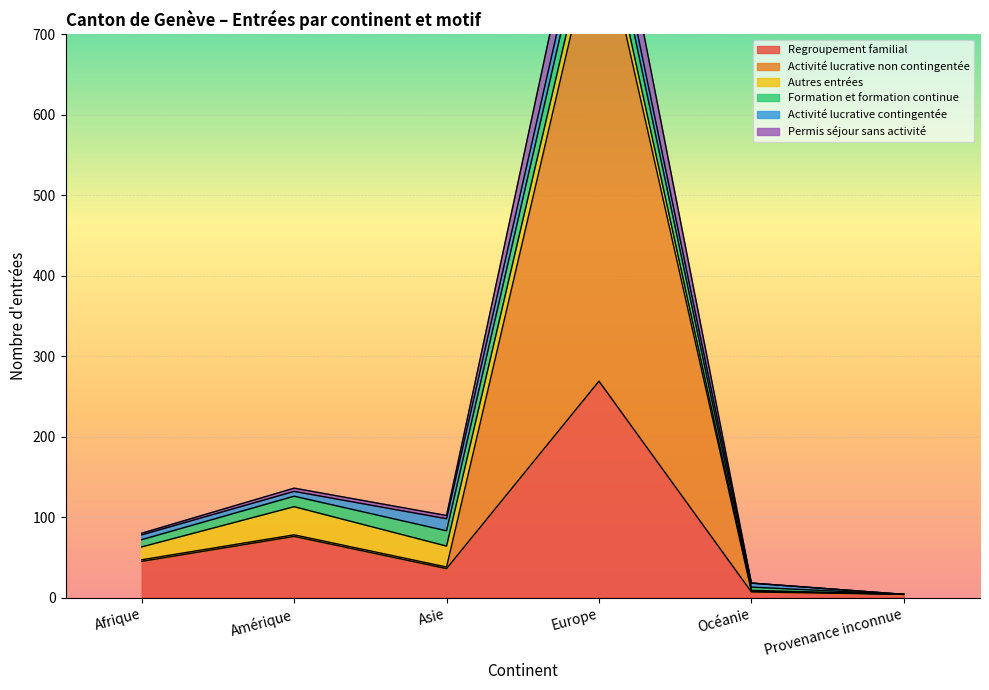

The value of Regroupement familial at Afrique is 45. True or false?

True